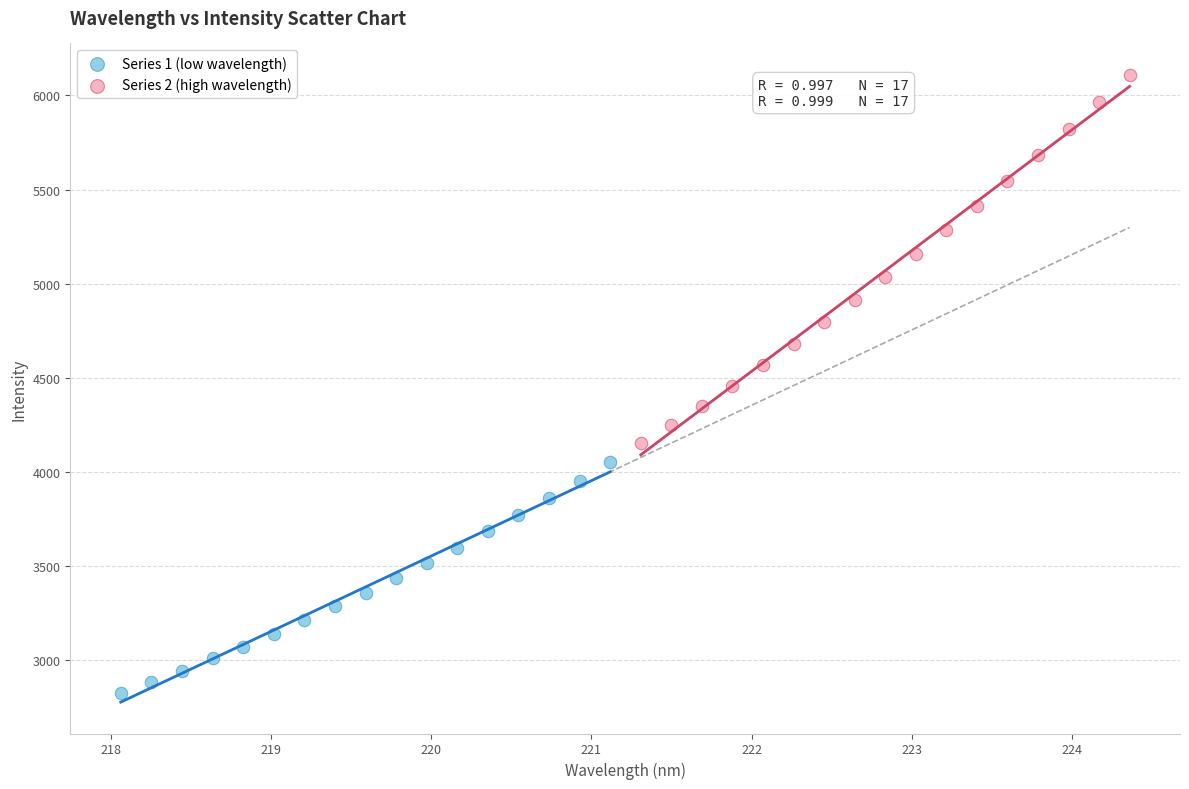

Which series has the widest spread of Y values?

Series 2 (high wavelength)